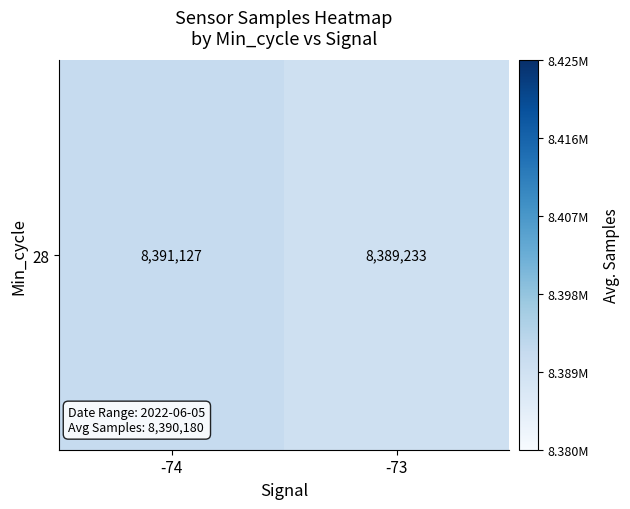

Which category has the lowest value across all series?

-73